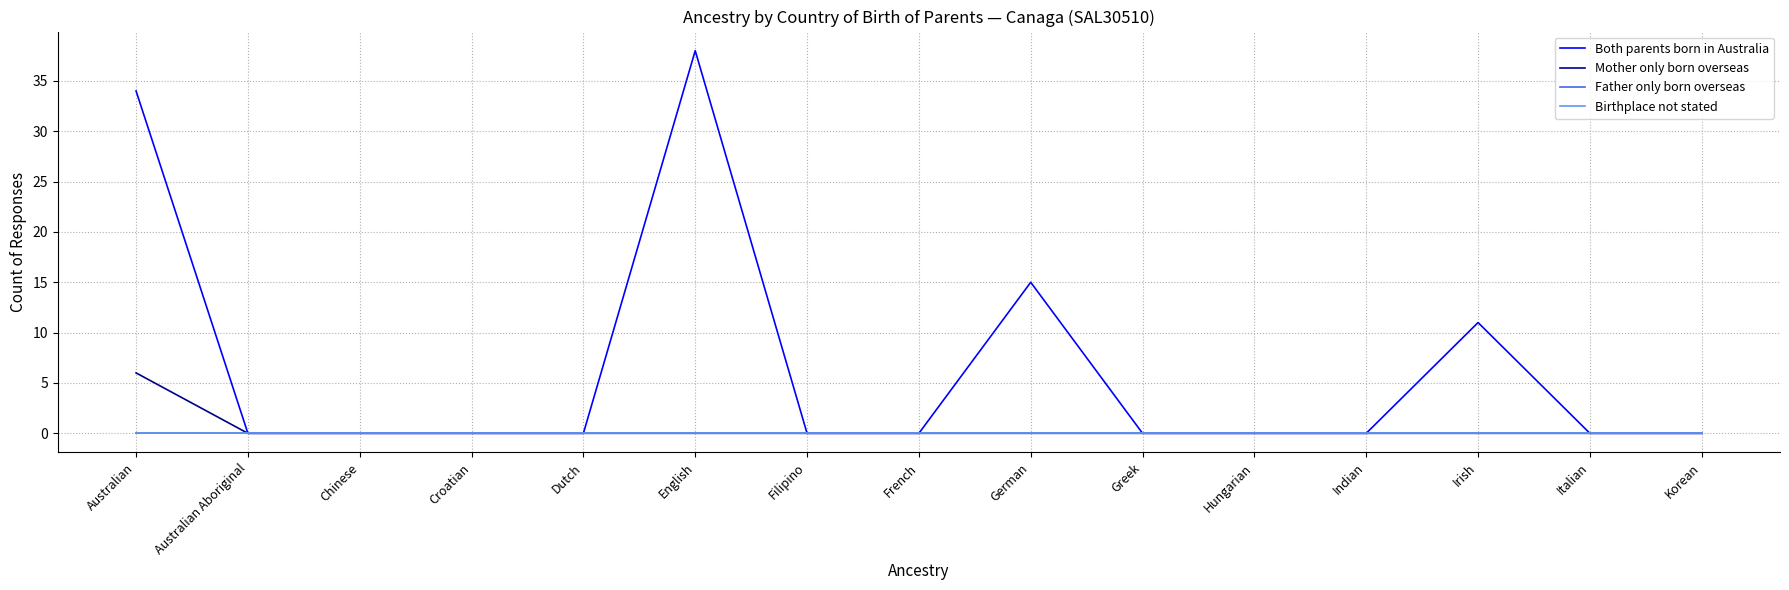

Is this an area chart (filled region under the line)?

No